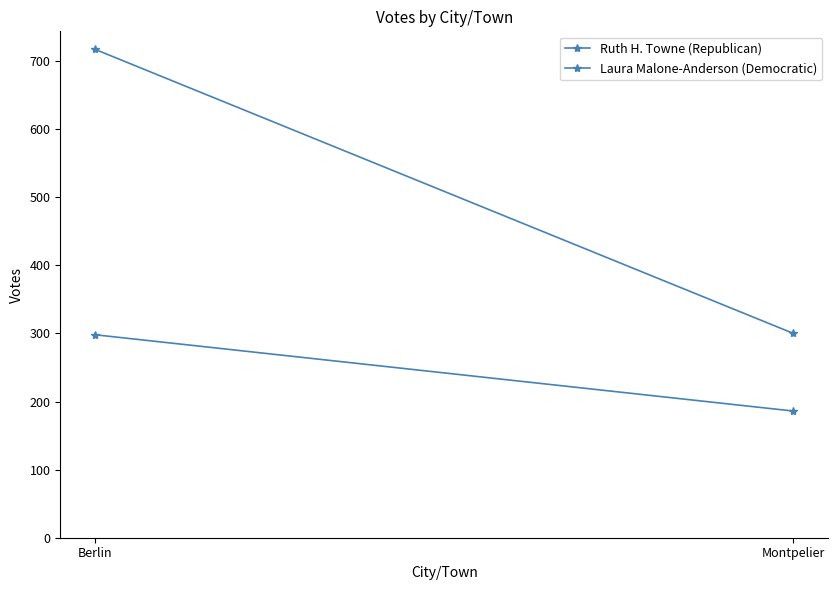

Is it true that Ruth H. Towne (Republican) equals 300 at Montpelier?

True